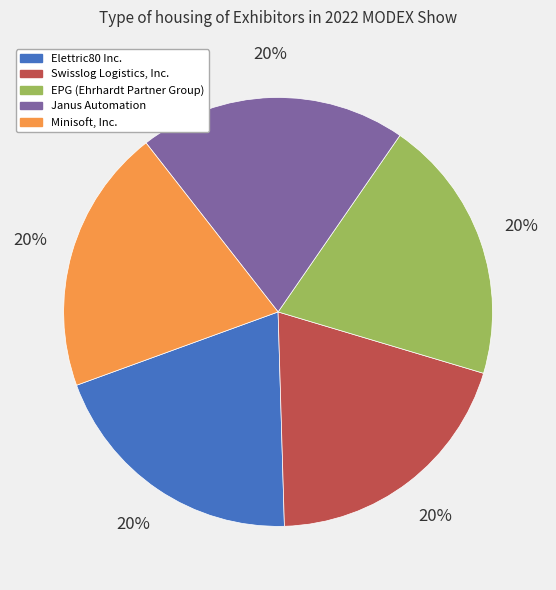

To the nearest percent, what portion does Janus Automation represent?

20%